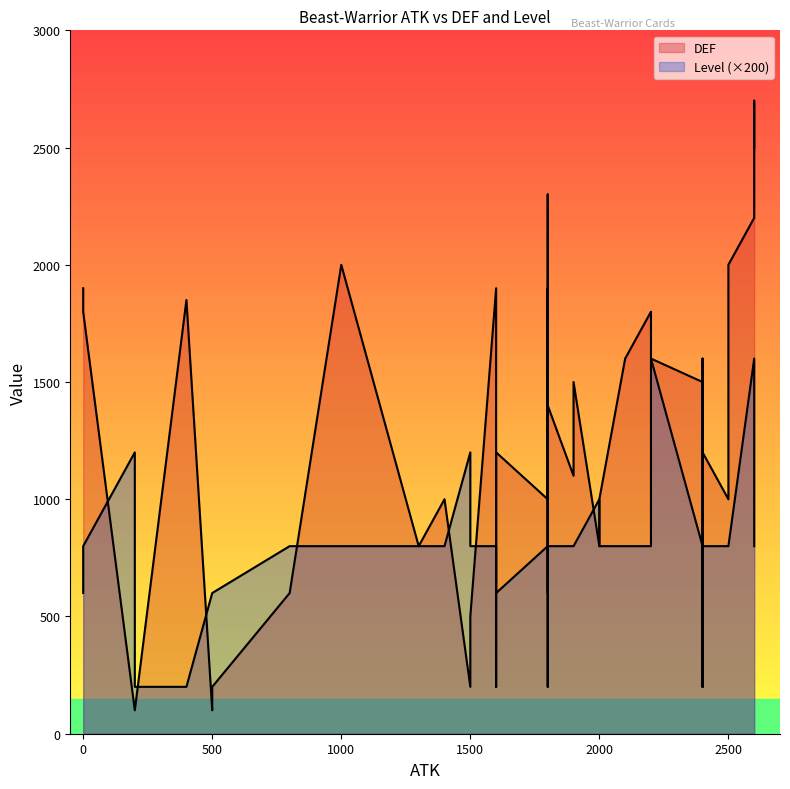

Reading left to right, list all the values displayed in this chart.

DEF: 100	600	200	800	2200	1800	1900	1850	1900	2000	1000	1800	1500	500	200	2500	2000	1600	2300	100	200	100	1500	1600	1000	2700	1200	1600	800	1100	700	200	1000	1200	200	1400	1000	1900
Level: 3	4	3	5	8	4	3	1	4	4	4	4	4	4	4	4	4	1	3	1	6	6	4	8	4	6	3	4	4	4	7	4	4	4	4	4	4	4